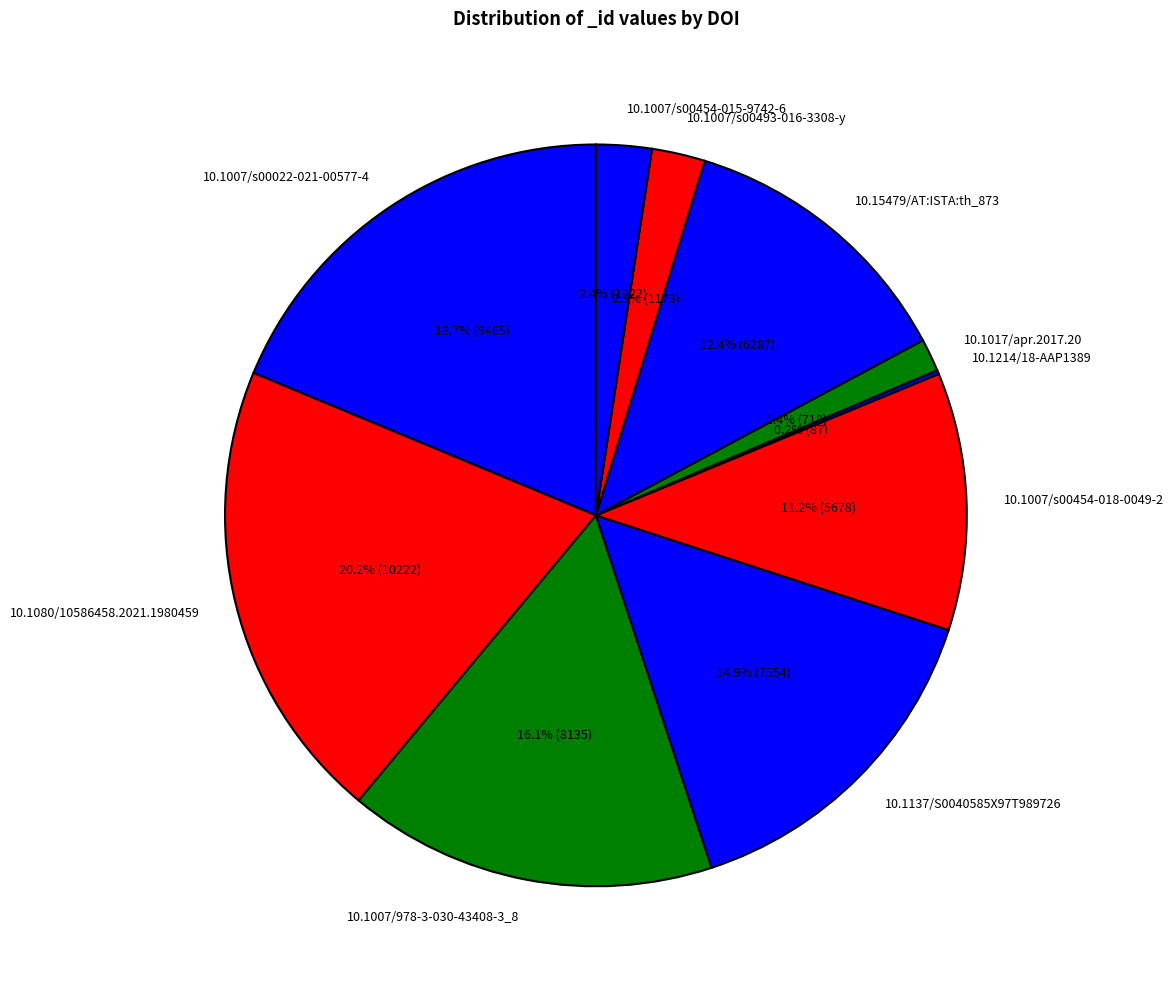

Does any single category account for the majority?

No